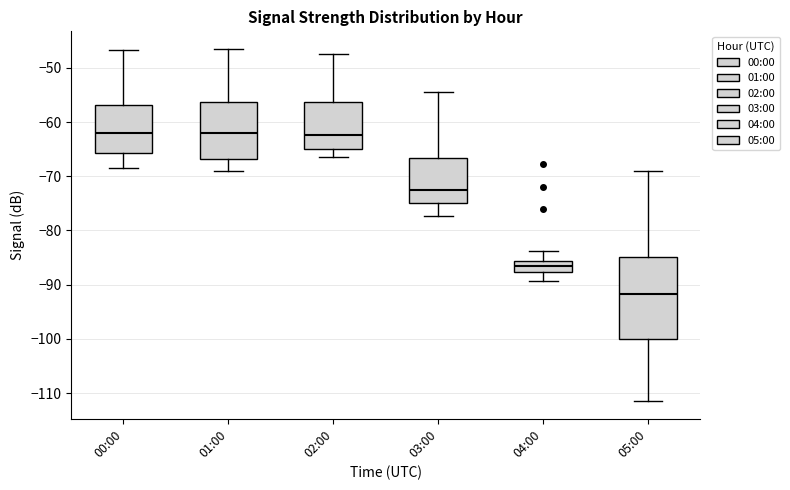

Reading left to right, transcribe this box plot: for each box, give where its median line is, the range the box spans, and where its two whiskers end, as read against the y-axis. The values are not printed on the chart, so give them approximately, as read against the axis.

00:00: median -62, box -66 to -57, whiskers -68 to -47
01:00: median -62, box -67 to -56, whiskers -69 to -46
02:00: median -62, box -65 to -56, whiskers -66 to -47
03:00: median -73, box -75 to -67, whiskers -77 to -54
04:00: median -87, box -88 to -86, whiskers -89 to -84
05:00: median -92, box -100 to -85, whiskers -111 to -69